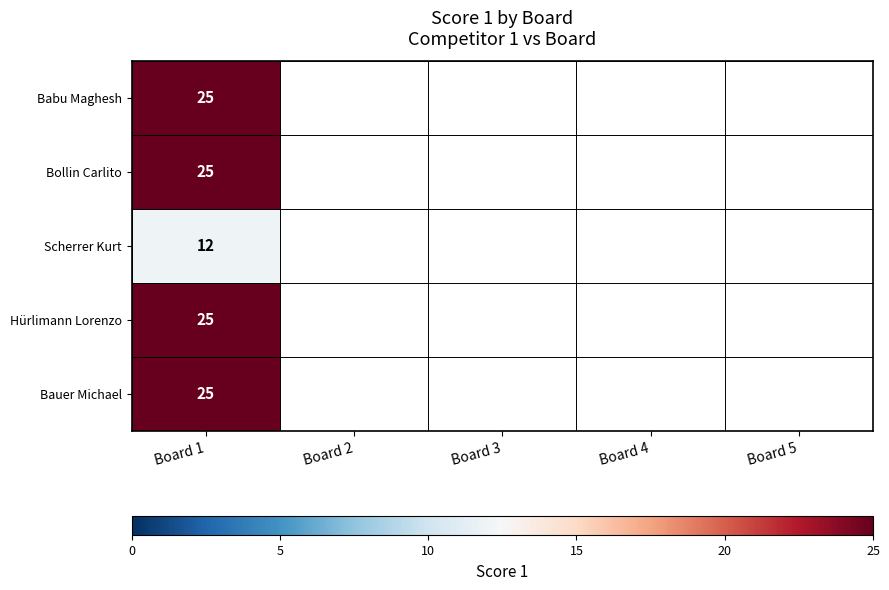

What is the minimum value shown in the chart?

12.0